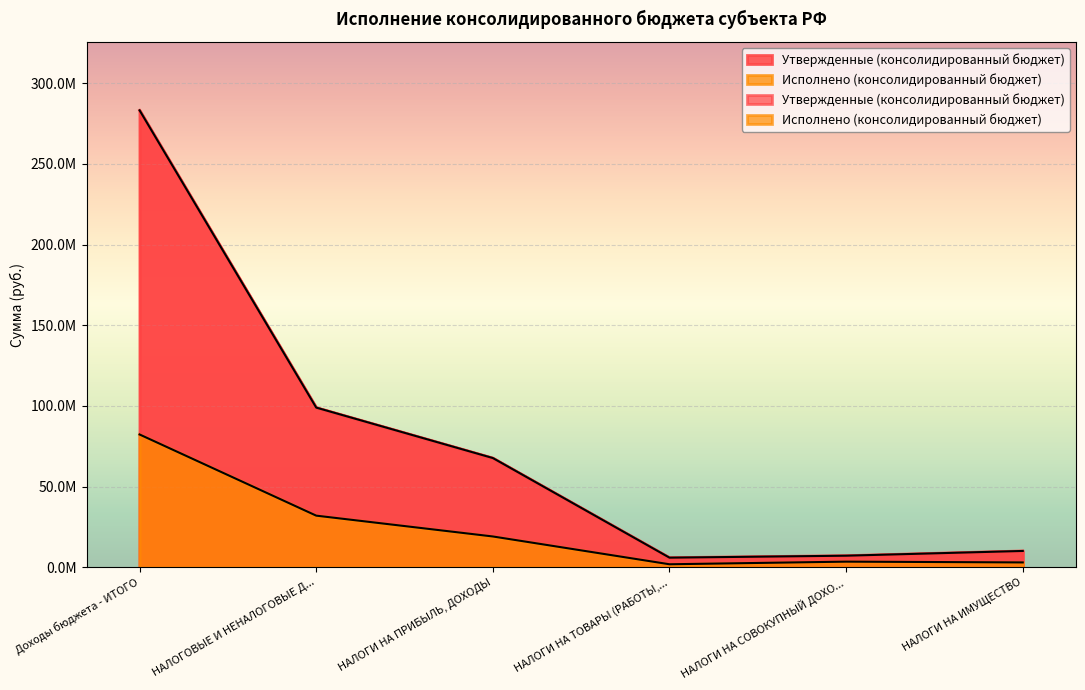

What is the approximate value of Исполнено (консолидированный бюджет) at НАЛОГИ НА ИМУЩЕСТВО?

2991675.2